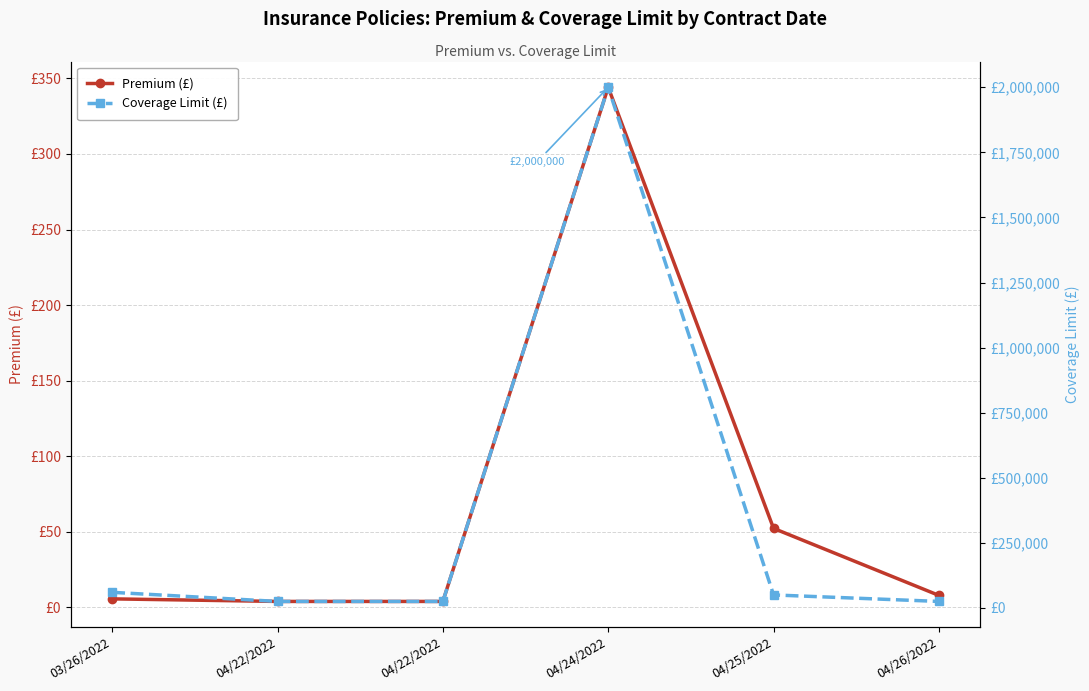

What is the difference between the maximum and minimum values in the Premium (£) series?

340.1